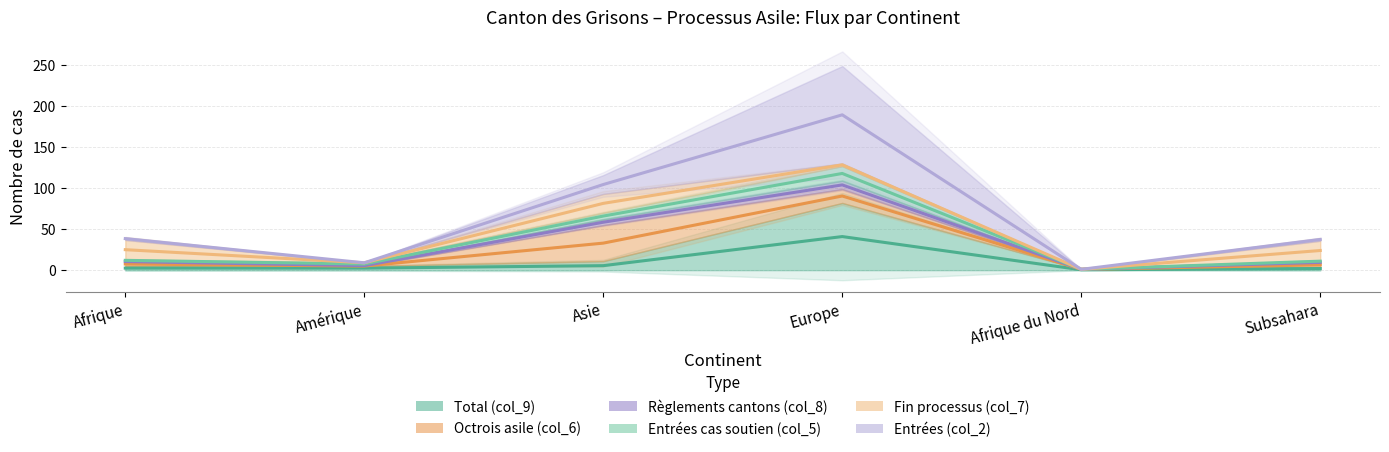

What is the average value of the Total (col_9) series?

9.0